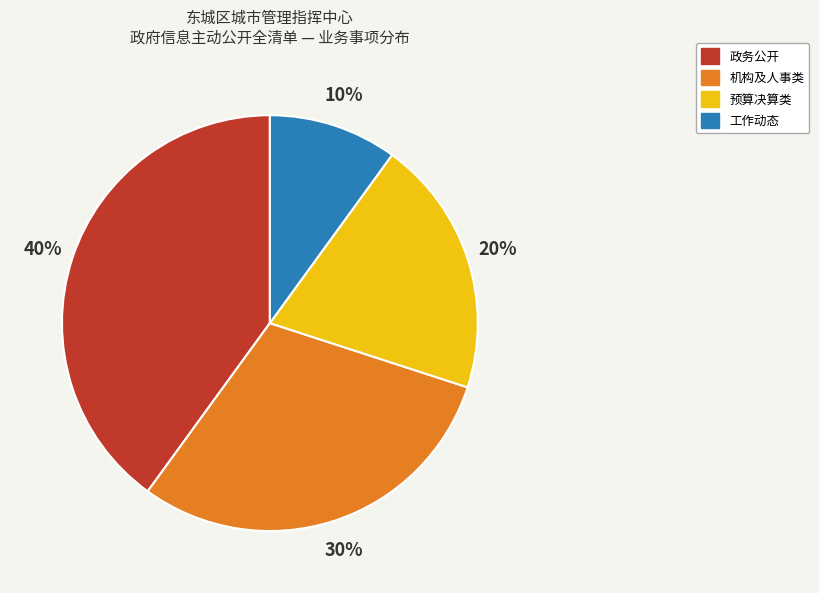

To the nearest percent, what is the difference between the largest and smallest slice percentages?

30%